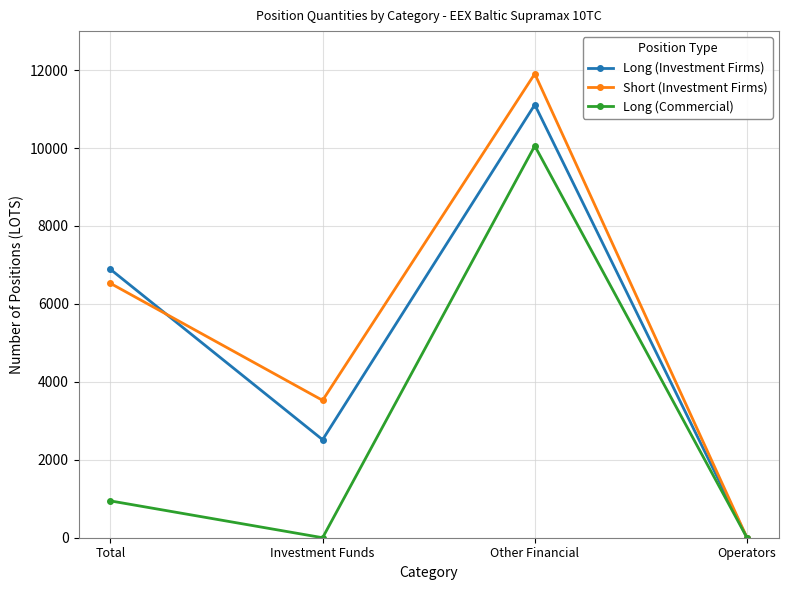

Rank the series by their maximum value, from highest to lowest.

Short (Investment Firms), Long (Investment Firms), Long (Commercial)